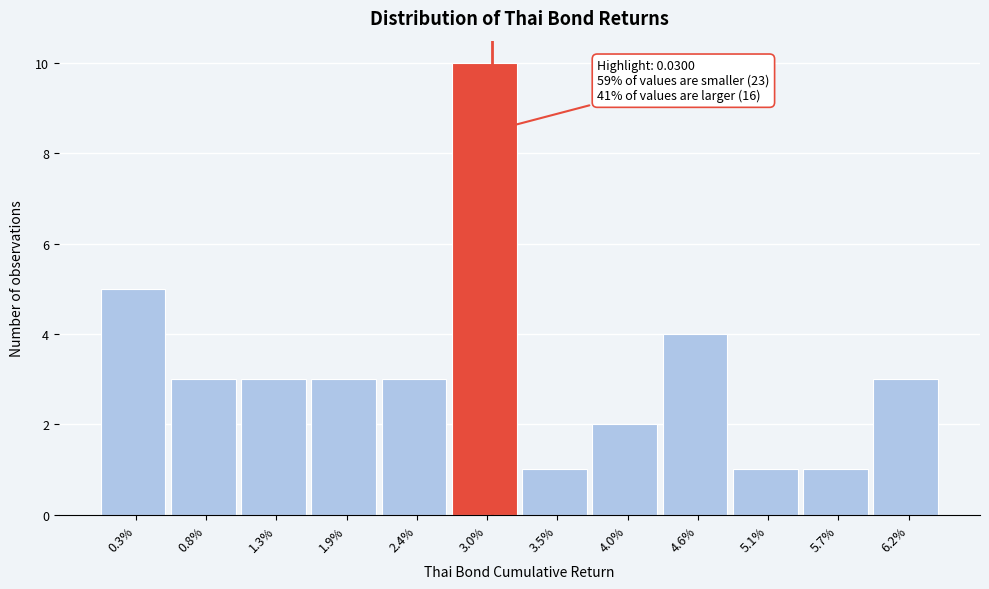

Reading left to right, extract all data points from this chart.

0.3%=5	0.8%=3	1.3%=3	1.9%=3	2.4%=3	3.0%=10	3.5%=1	4.0%=2	4.6%=4	5.1%=1	5.7%=1	6.2%=3